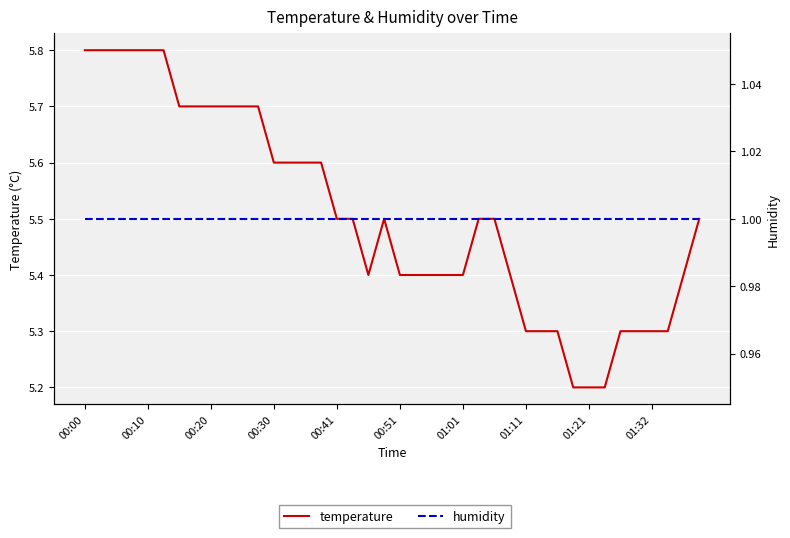

What is the difference between the second highest and second lowest values in the temperature series?

0.6